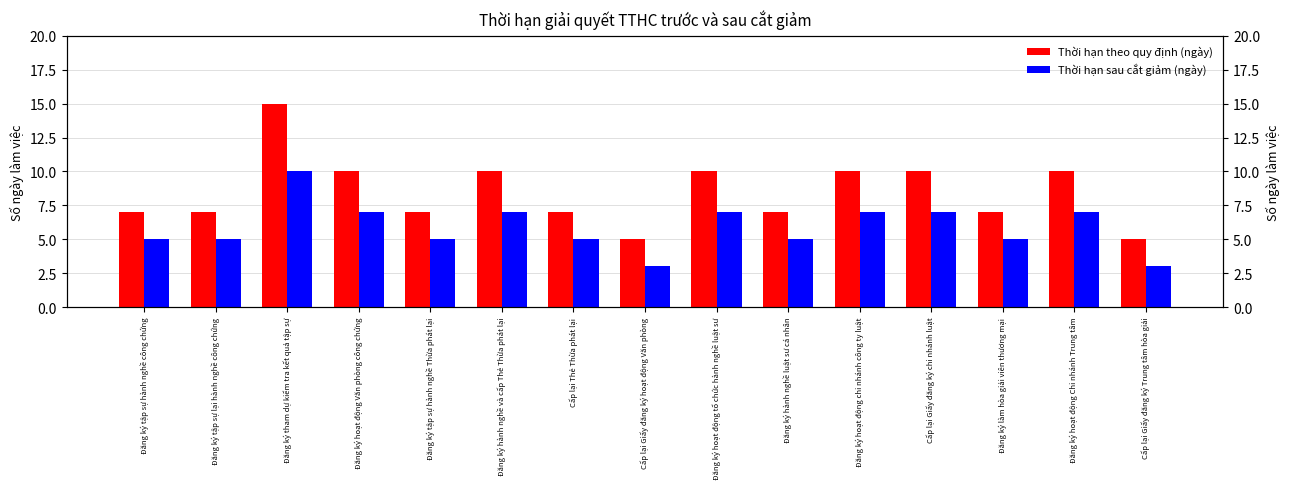

What is the lowest value of the Thời hạn theo quy định (ngày) series?

5